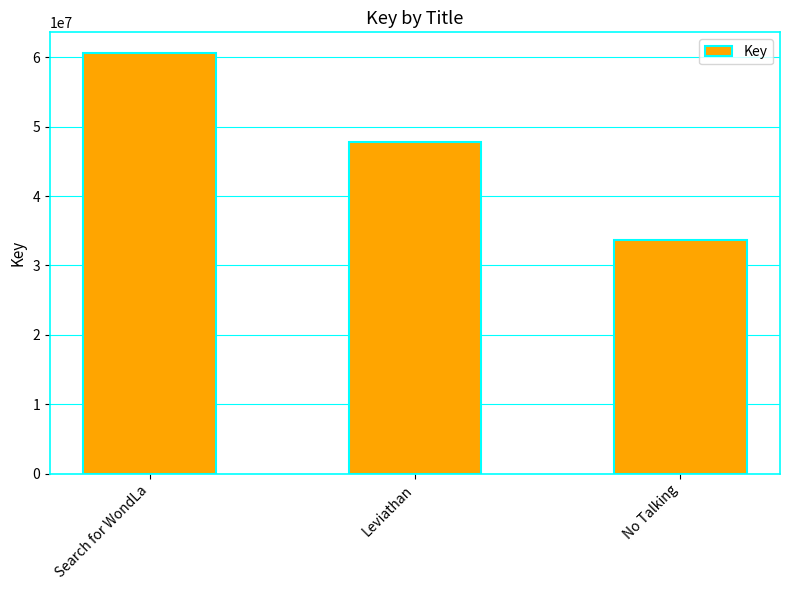

How many data points does each series have?

3